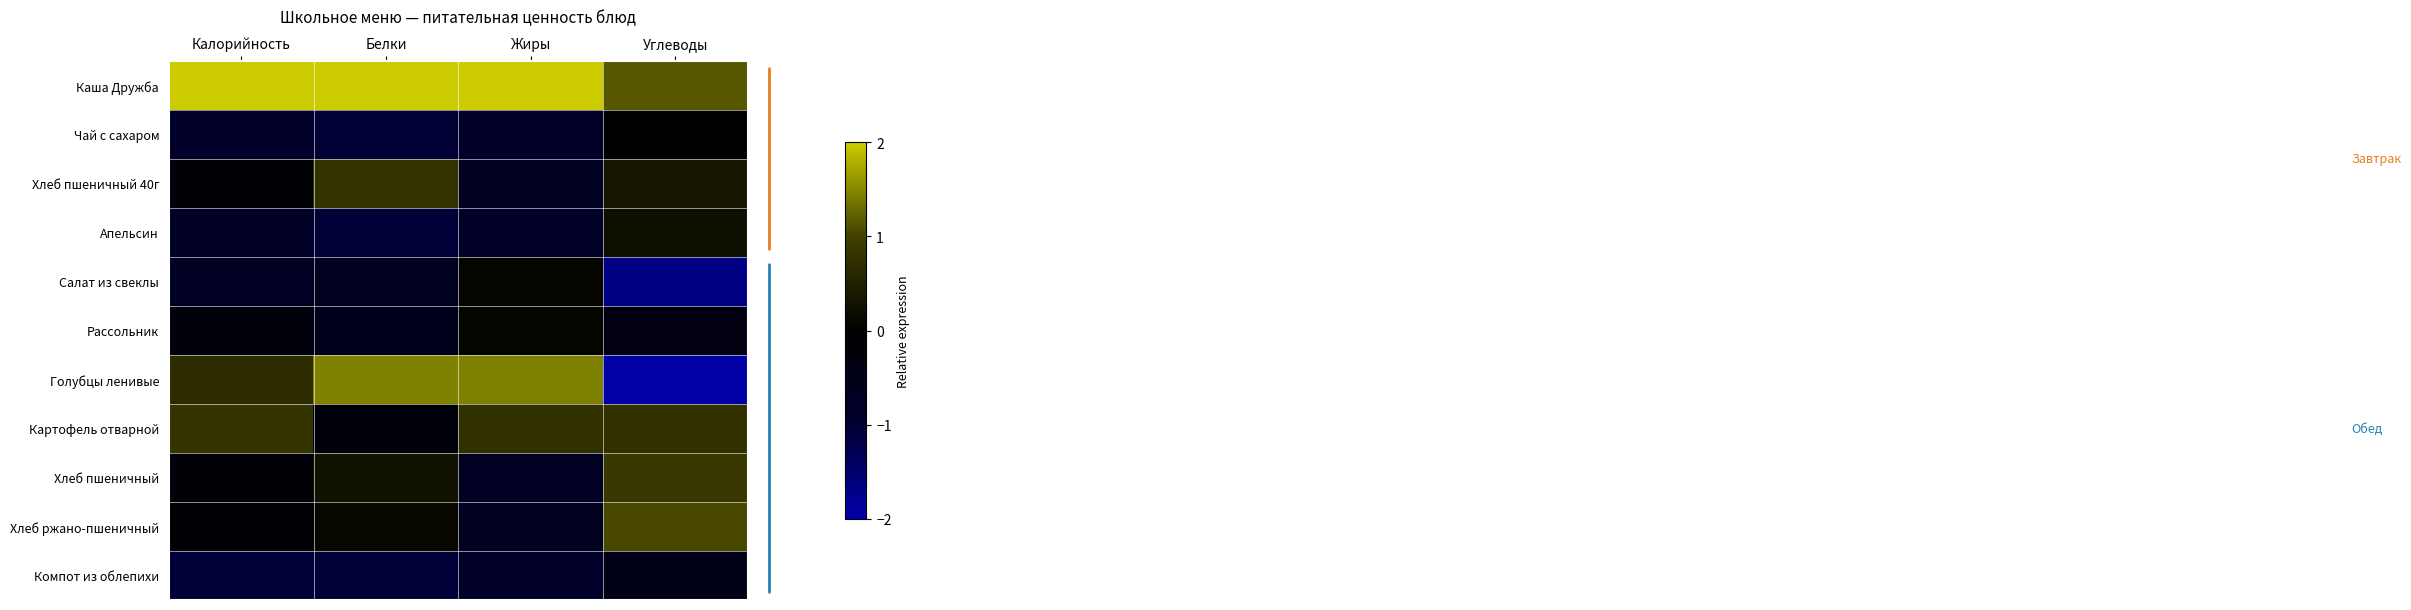

Reading left to right, what are all the values shown in this chart?

Каша Дружба: Калорийность=2.6	Белки=2.0	Жиры=2.2	Углеводы=1.2
Чай с сахаром: Калорийность=-0.9	Белки=-1.0	Жиры=-0.8	Углеводы=0.0
Хлеб пшеничный 40г: Калорийность=-0.2	Белки=0.8	Жиры=-0.7	Углеводы=0.3
Апельсин: Калорийность=-0.8	Белки=-1.1	Жиры=-0.8	Углеводы=0.2
Салат из свеклы: Калорийность=-0.7	Белки=-0.7	Жиры=0.1	Углеводы=-1.7
Рассольник: Калорийность=-0.2	Белки=-0.6	Жиры=0.1	Углеводы=-0.4
Голубцы ленивые: Калорийность=0.7	Белки=1.5	Жиры=1.5	Углеводы=-2.0
Картофель отварной: Калорийность=0.8	Белки=-0.2	Жиры=0.8	Углеводы=0.8
Хлеб пшеничный: Калорийность=-0.1	Белки=0.3	Жиры=-0.7	Углеводы=0.9
Хлеб ржано-пшеничный: Калорийность=-0.1	Белки=0.1	Жиры=-0.7	Углеводы=1.0
Компот из облепихи: Калорийность=-1.1	Белки=-1.1	Жиры=-0.8	Углеводы=-0.5